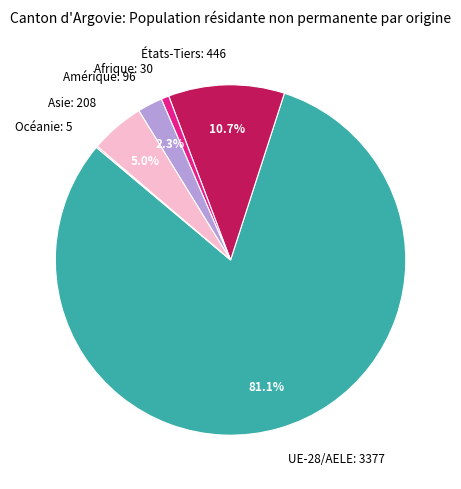

To the nearest percent, what is the difference between the UE-28/AELE and Amérique slice percentages?

79%